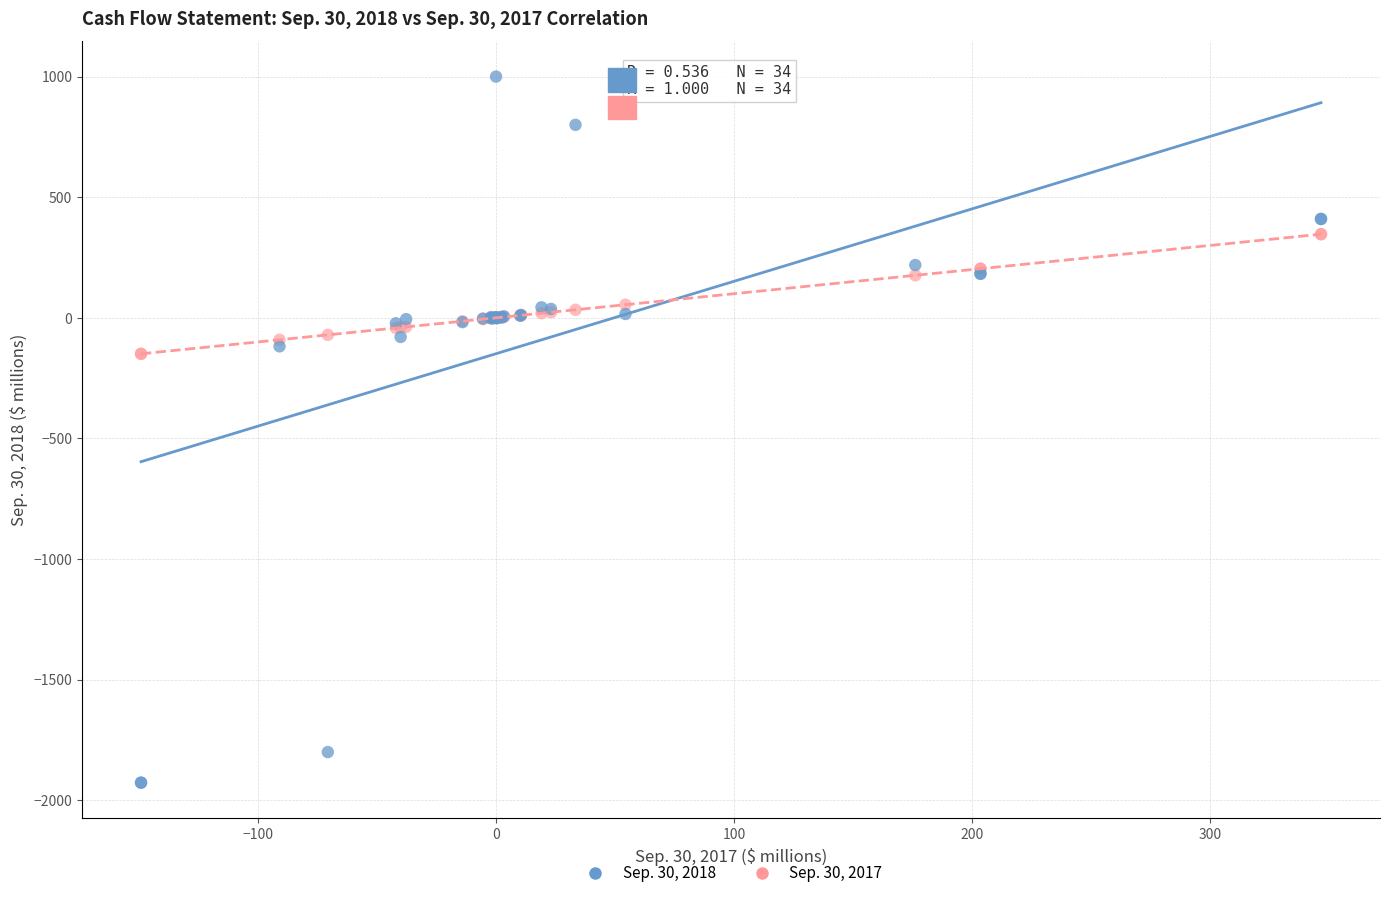

What are all the series names shown in the legend?

Sep. 30, 2018, Sep. 30, 2017